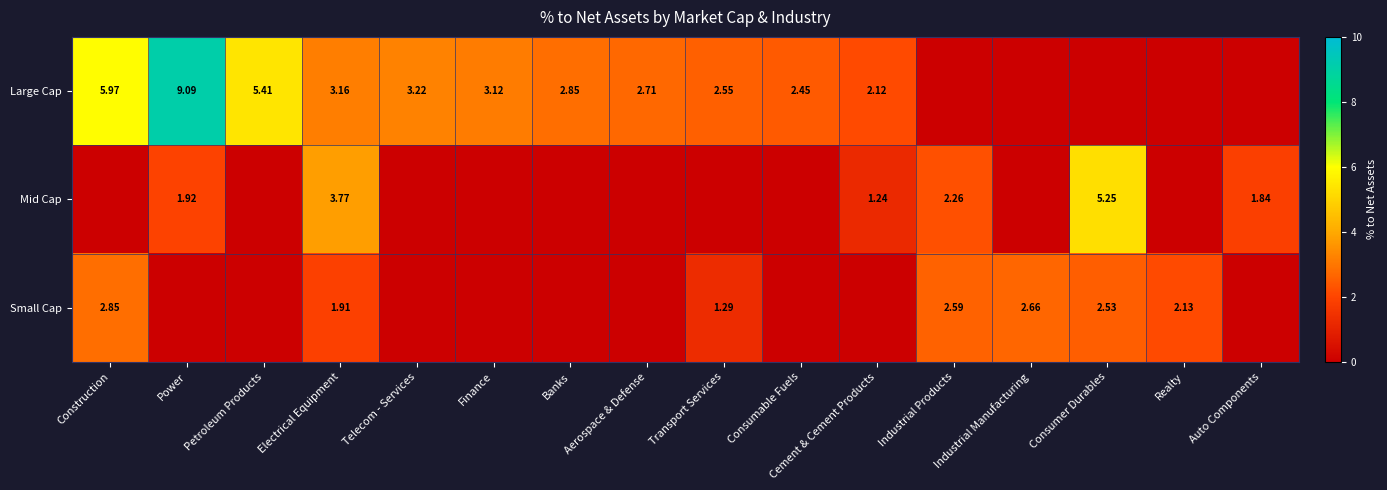

Which label corresponds to the smallest value in the chart?

Industrial Products